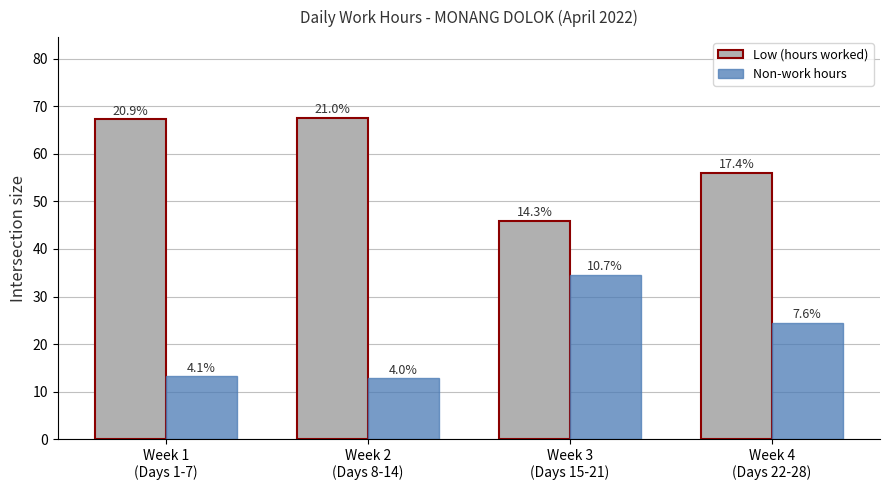

Is the value of Non-work hours at Week 1
(Days 1-7) greater than the value of Low (hours worked) at Week 4
(Days 22-28)?

No